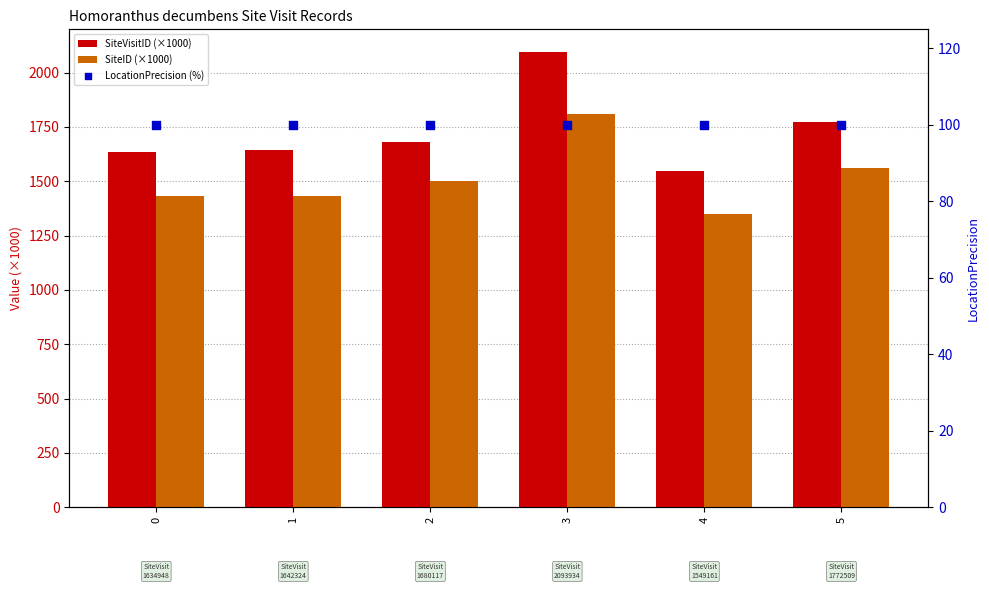

At how many categories does at least one series exceed 621?

6